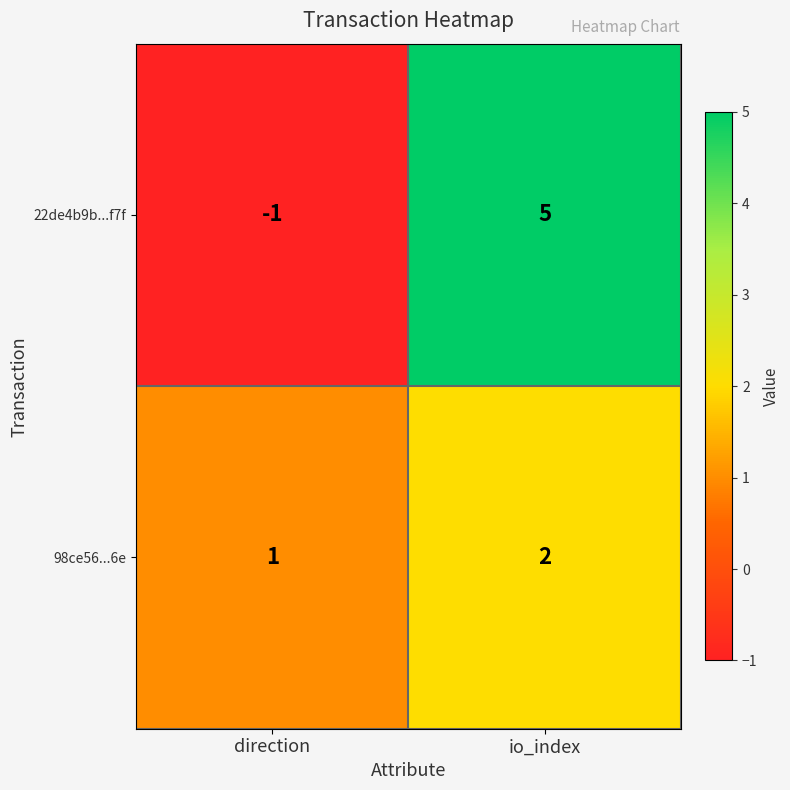

Where is 98ce56...6e nearest to the value 1?

direction